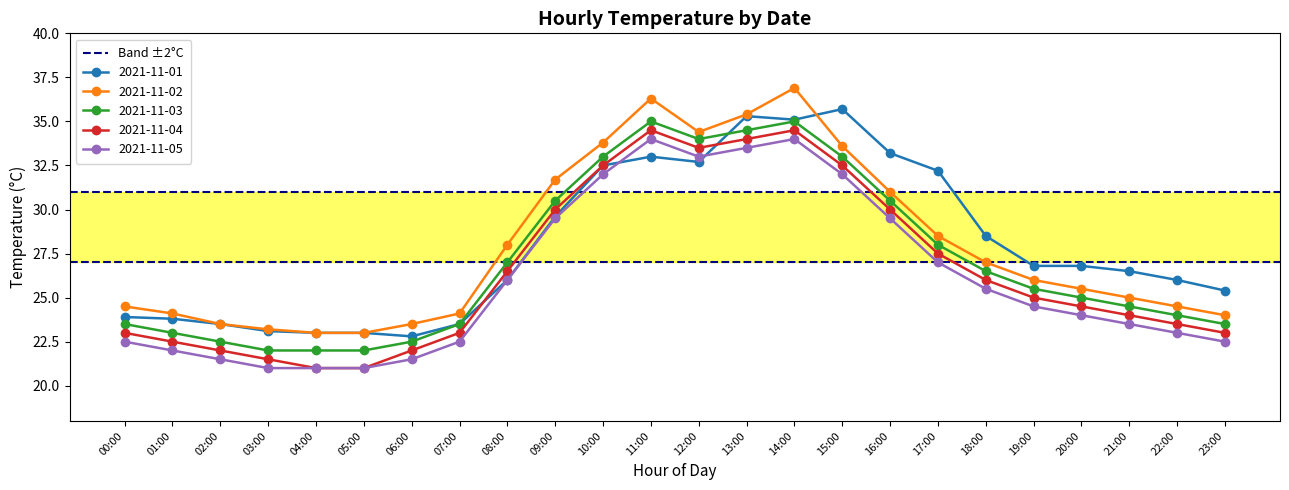

What is the difference between the maximum and minimum values in the 2021-11-05 series?

13.0